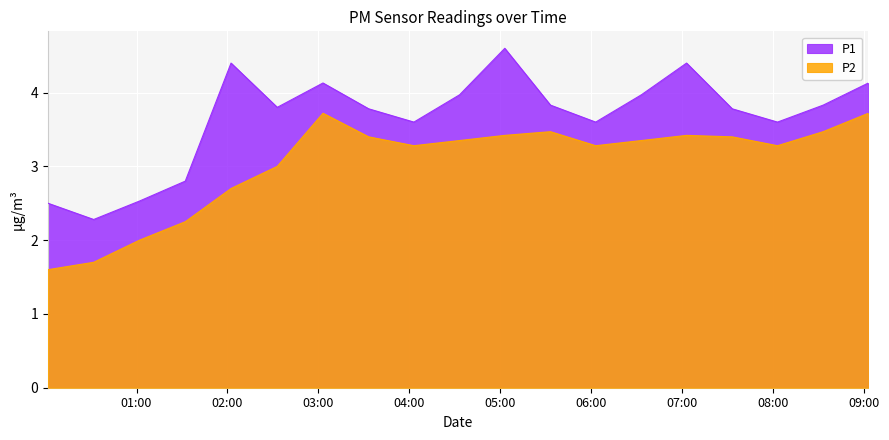

Which series has the largest total across all categories?

P1